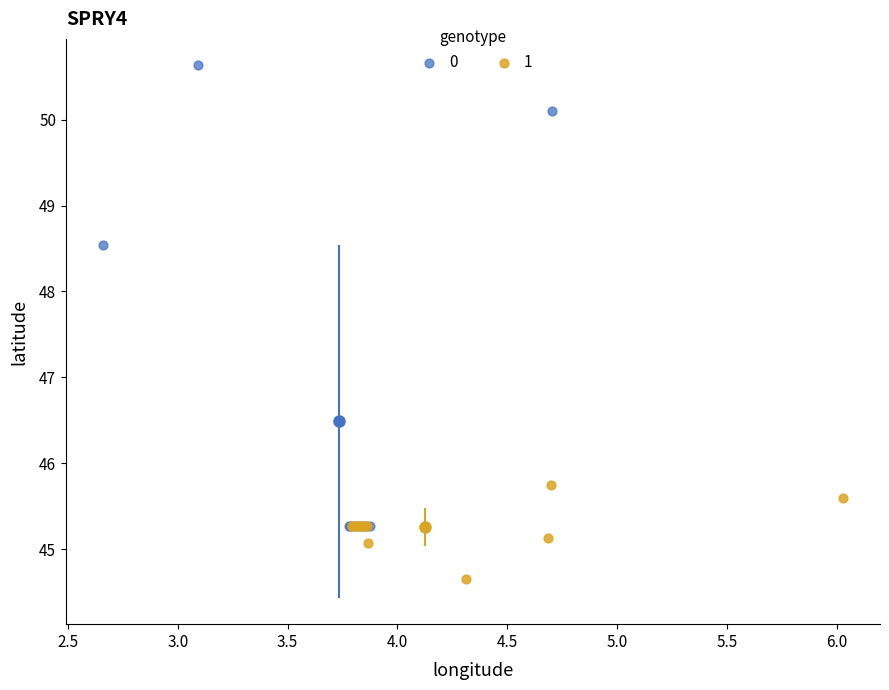

Which series has the largest Y range (max minus min)?

0